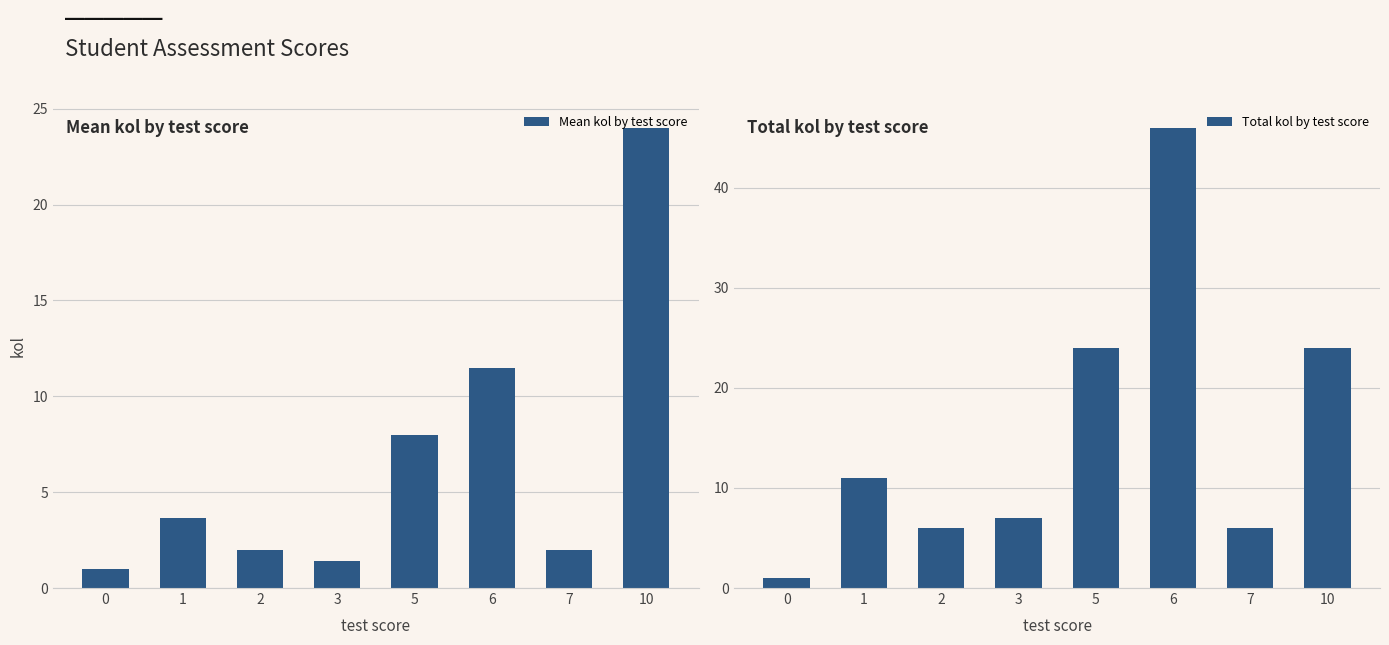

The value of Total kol by test score at 0 is 1.0. True or false?

True